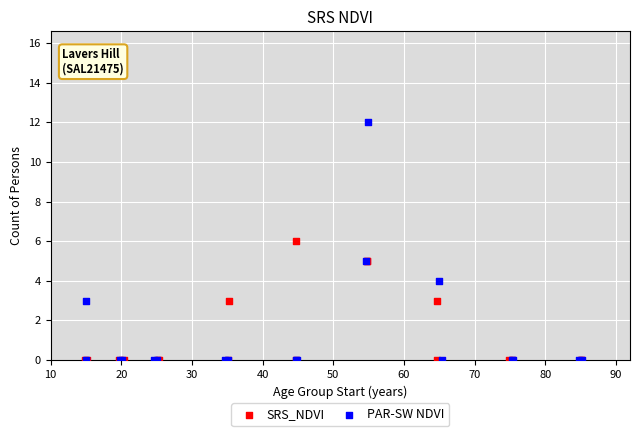

What are all the series names shown in the legend?

SRS_NDVI, PAR-SW NDVI